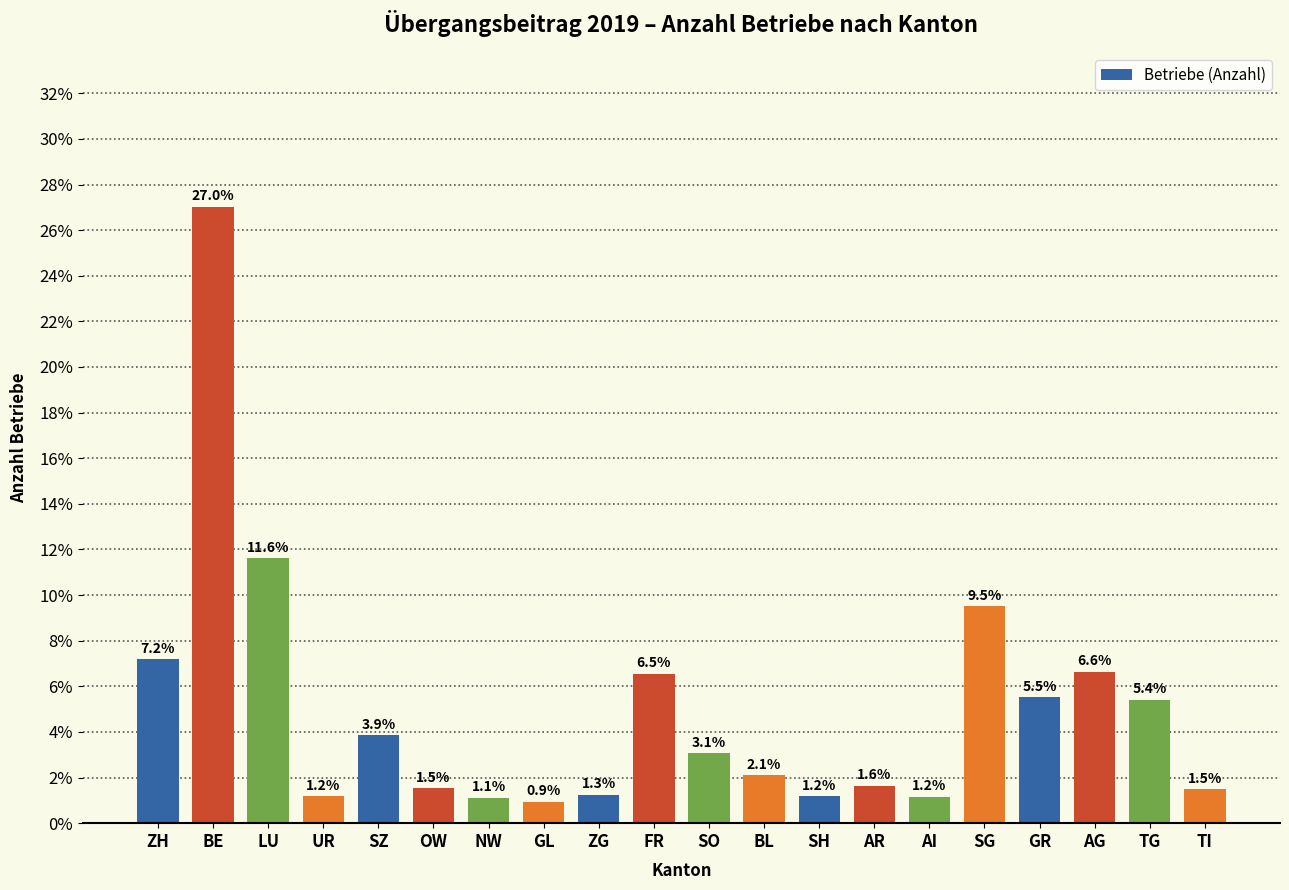

Reading left to right, list all the values displayed in this chart.

ZH=7.2	BE=27.0	LU=11.6	UR=1.2	SZ=3.9	OW=1.5	NW=1.1	GL=0.9	ZG=1.3	FR=6.5	SO=3.1	BL=2.1	SH=1.2	AR=1.6	AI=1.2	SG=9.5	GR=5.5	AG=6.6	TG=5.4	TI=1.5